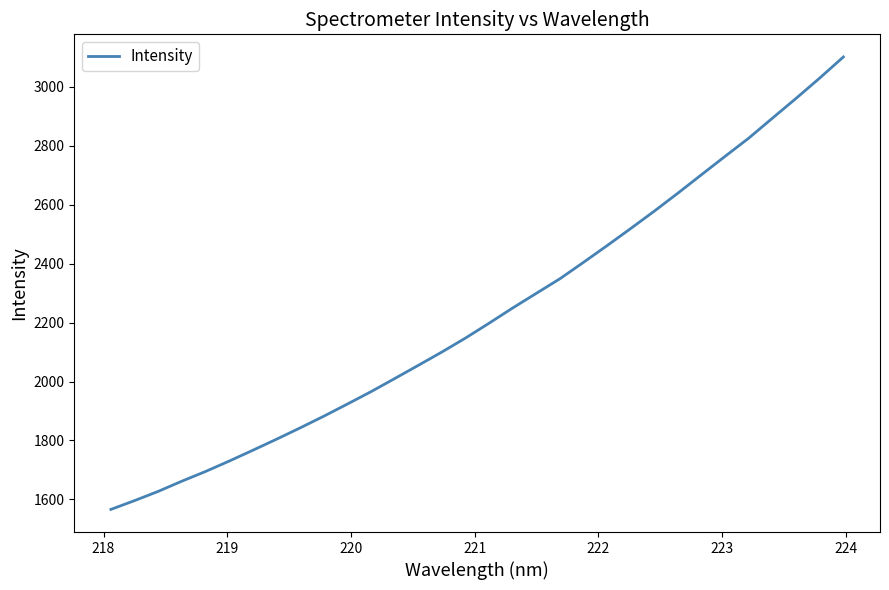

What is the maximum value shown in the chart?

3101.7